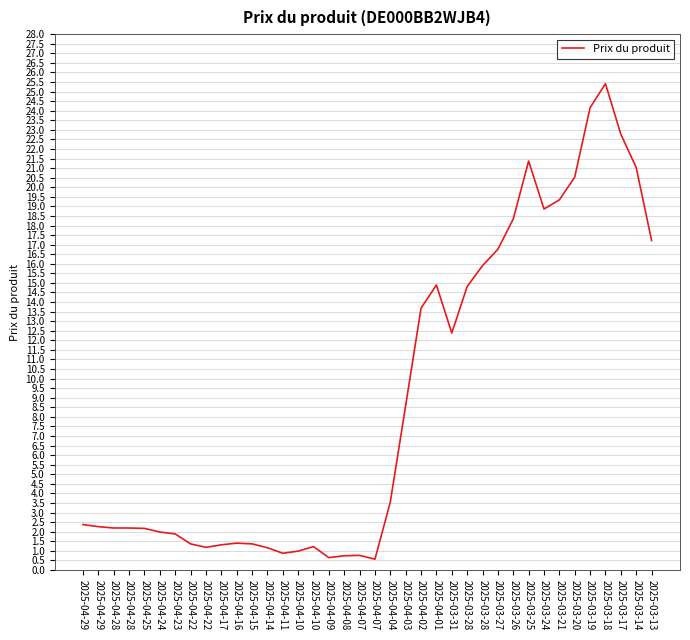

What is the label of the 25th point from the right?

2025-04-11